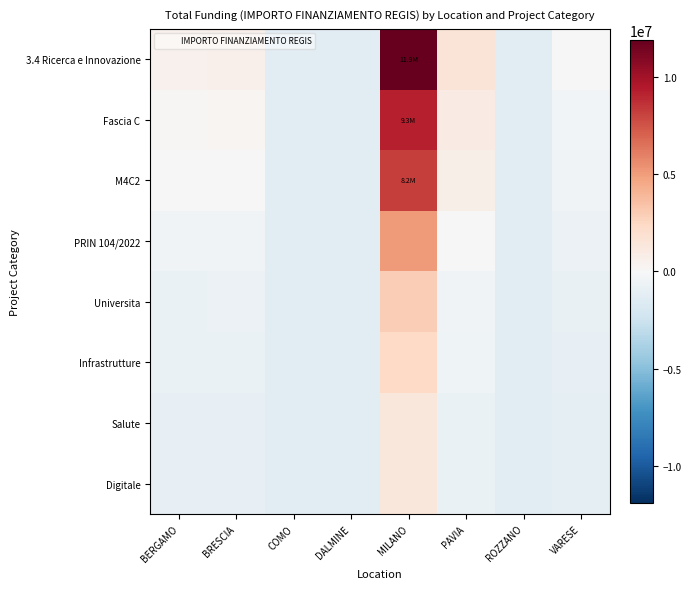

What is the difference between the highest and lowest values at VARESE?

991411.4